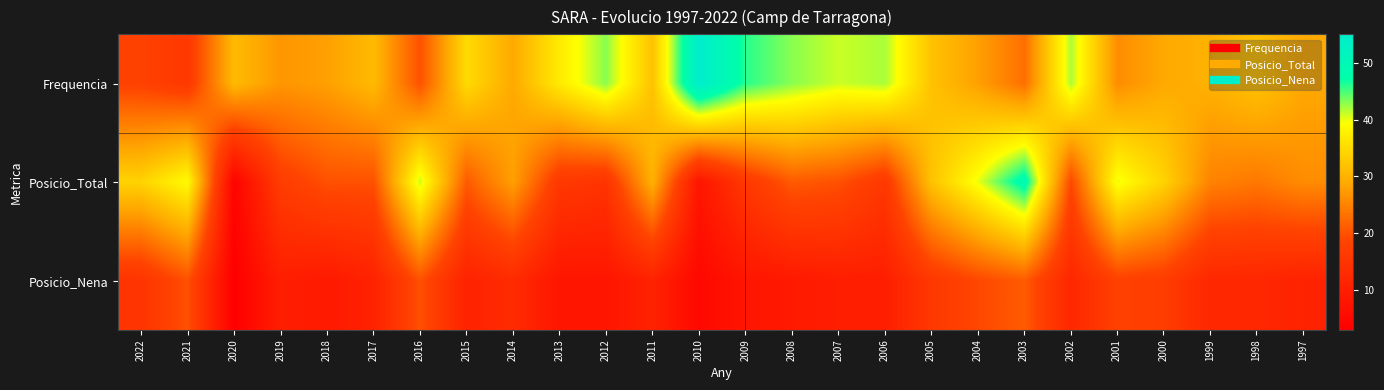

Rank the series at 2017 from highest to lowest value.

Frequencia, Posicio_Total, Posicio_Nena